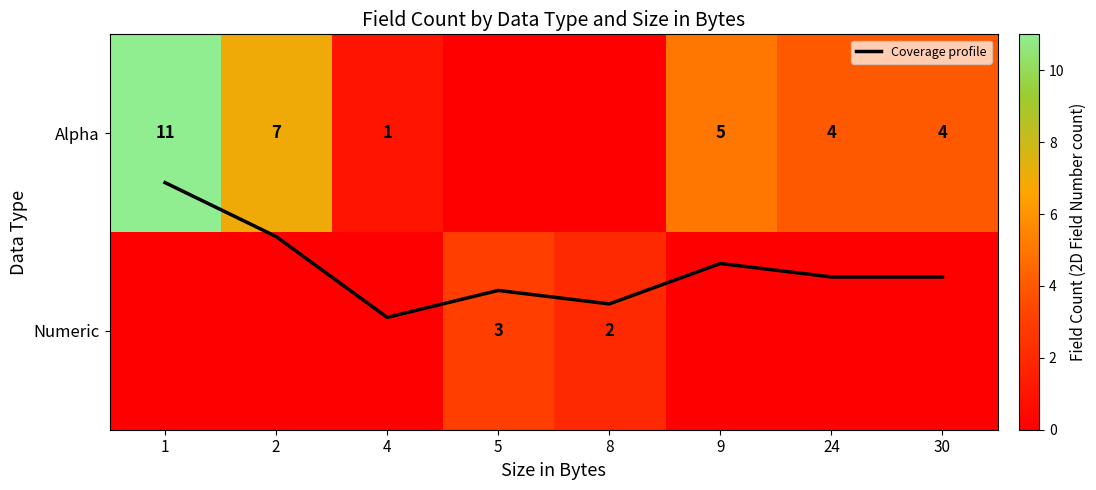

Which series has the largest total across all categories?

Alpha